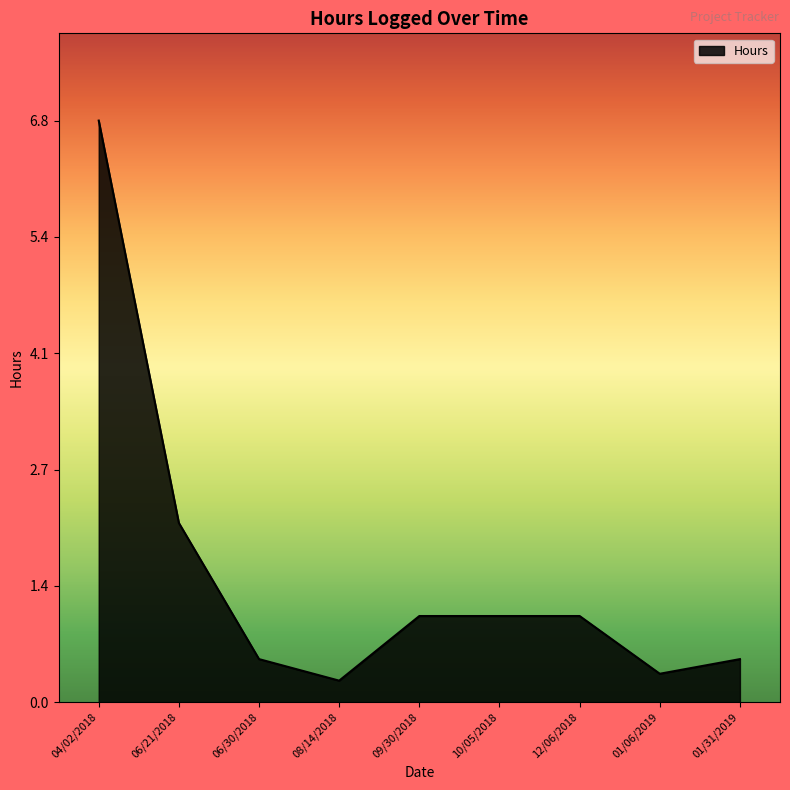

What position from the left is 09/30/2018?

5